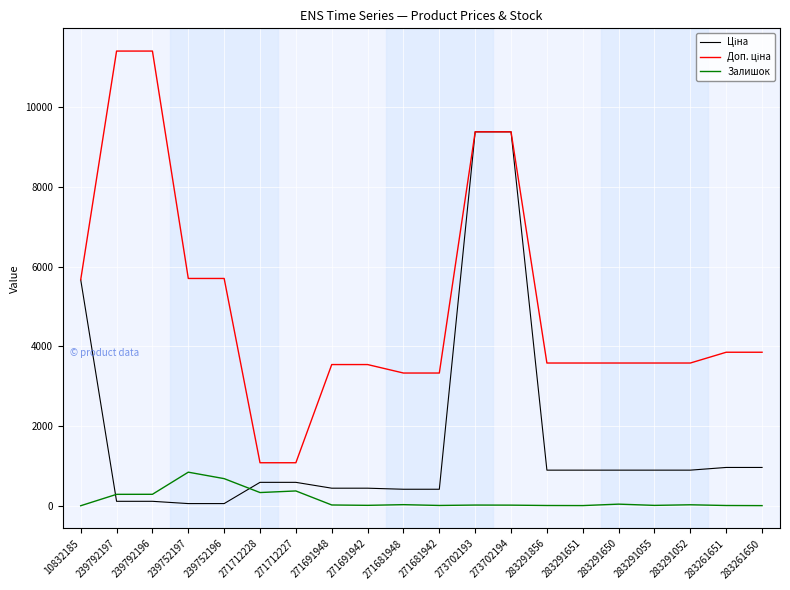

How many lines are shown in the chart?

3